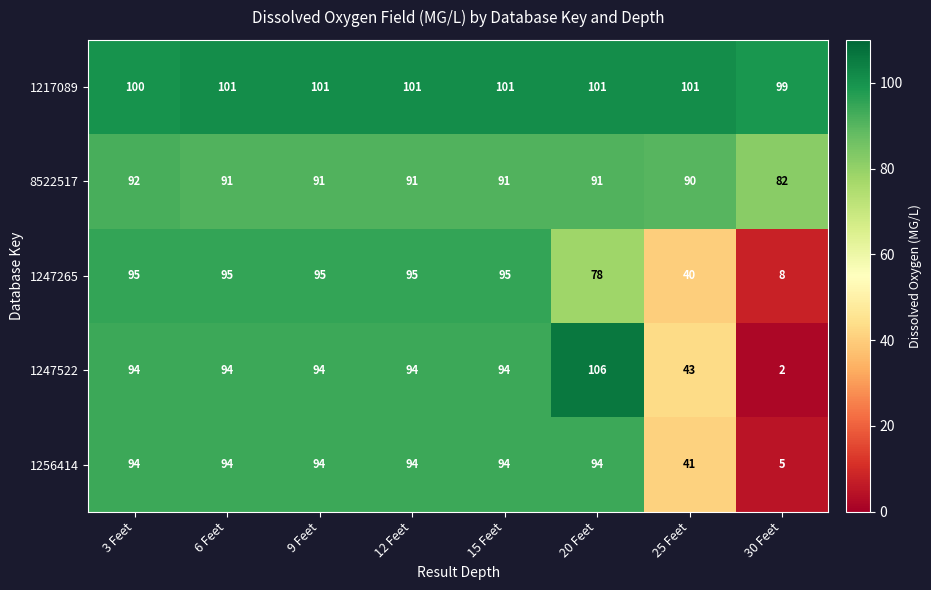

What is the average value of the 1247265 series?

75